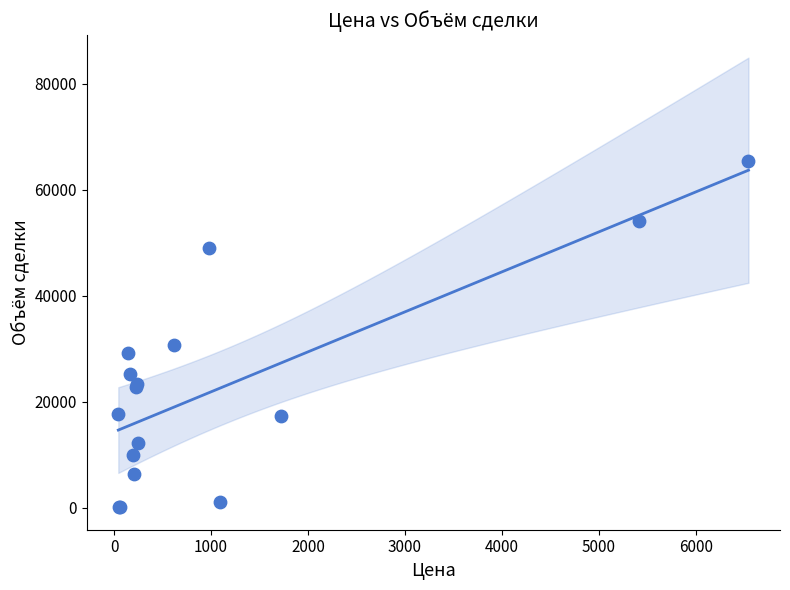

What Y value in the scatter plot is closest to 32740?

30700.0